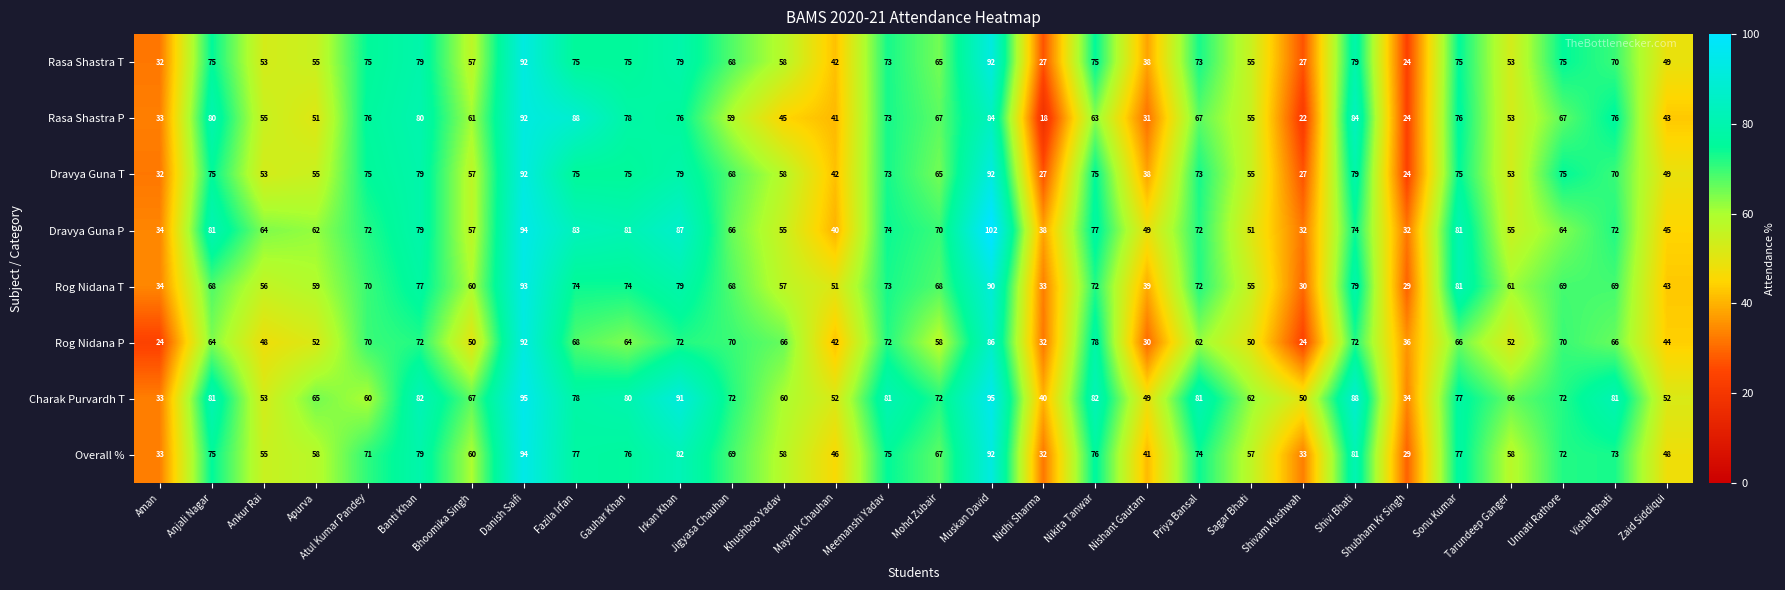

What is the difference between the maximum and second lowest values in the Rog Nidana P series?

68